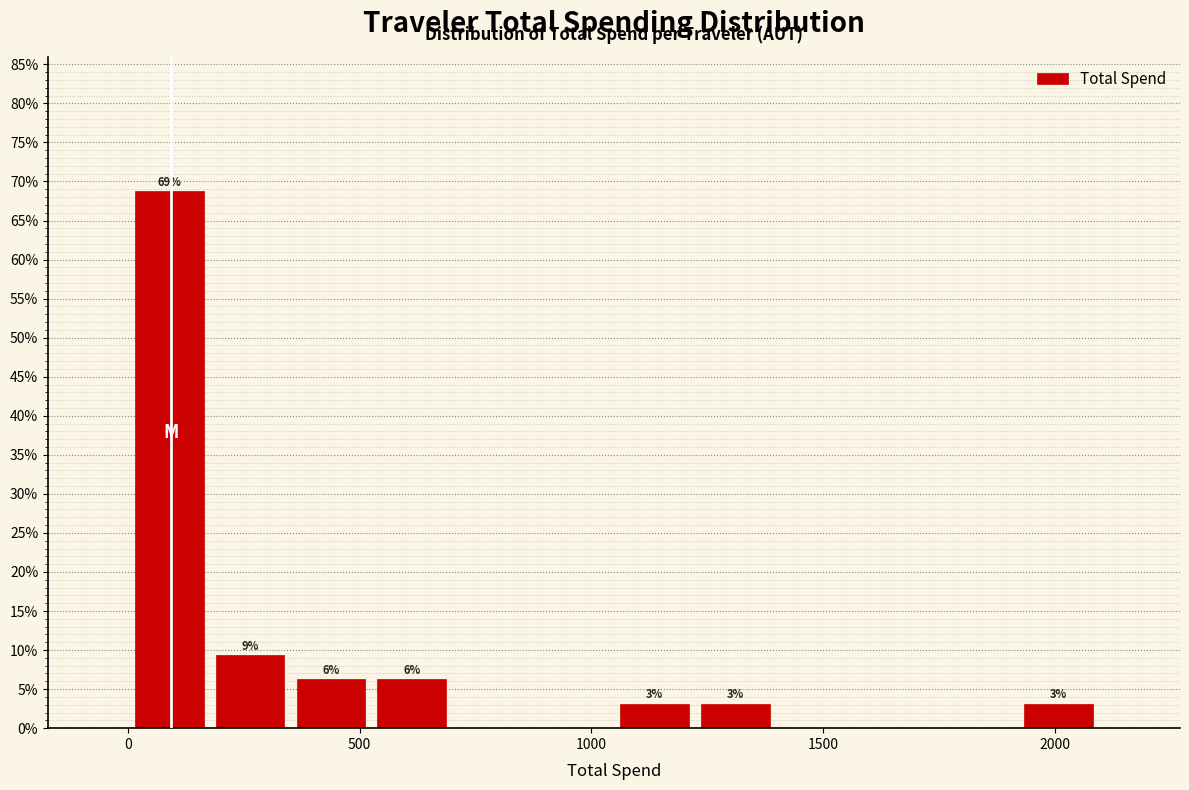

Around what value on the x-axis is the tallest bar? Give the approximate position of its centre, as read against the axis.

100